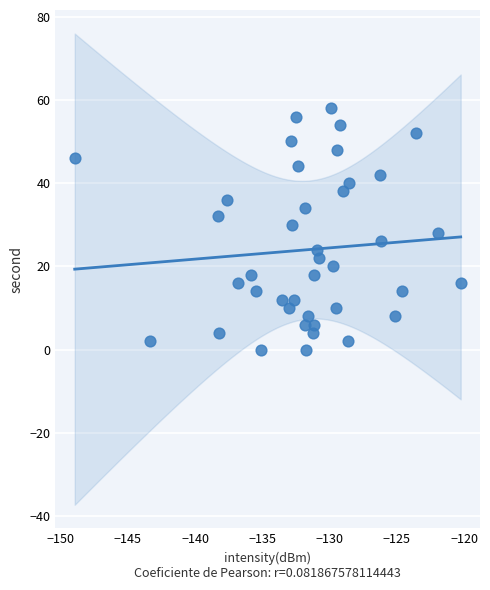

What is the range of Y values (max minus min)?

58